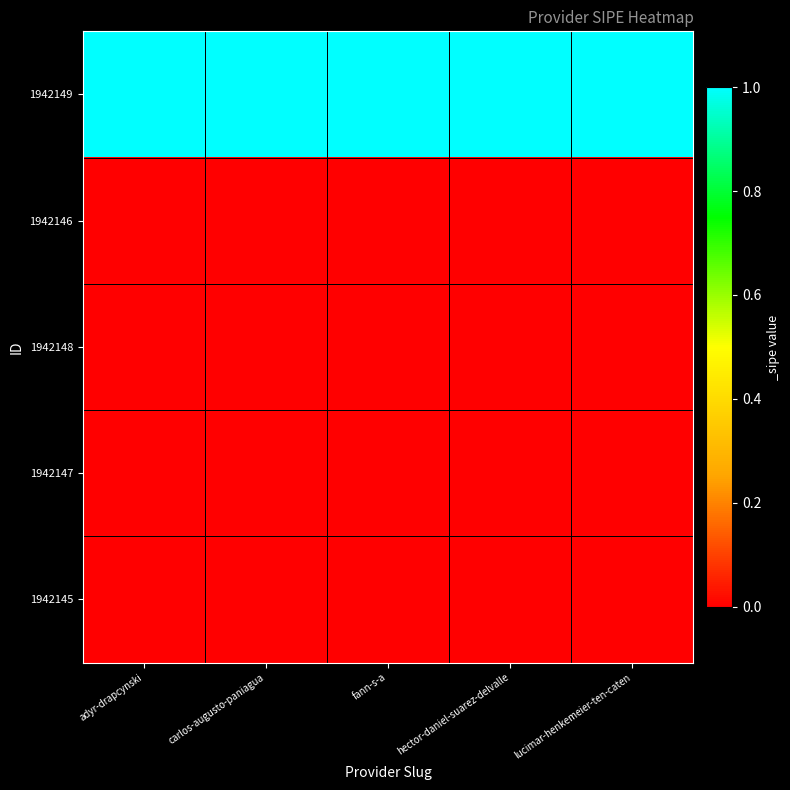

Reading left to right, list all the values displayed in this chart.

1942149: adyr-drapcynski=1	carlos-augusto-paniagua=1	fann-s-a=1	hector-daniel-suarez-delvalle=1	lucimar-henkemeier-ten-caten=1
1942146: adyr-drapcynski=0	carlos-augusto-paniagua=0	fann-s-a=0	hector-daniel-suarez-delvalle=0	lucimar-henkemeier-ten-caten=0
1942148: adyr-drapcynski=0	carlos-augusto-paniagua=0	fann-s-a=0	hector-daniel-suarez-delvalle=0	lucimar-henkemeier-ten-caten=0
1942147: adyr-drapcynski=0	carlos-augusto-paniagua=0	fann-s-a=0	hector-daniel-suarez-delvalle=0	lucimar-henkemeier-ten-caten=0
1942145: adyr-drapcynski=0	carlos-augusto-paniagua=0	fann-s-a=0	hector-daniel-suarez-delvalle=0	lucimar-henkemeier-ten-caten=0